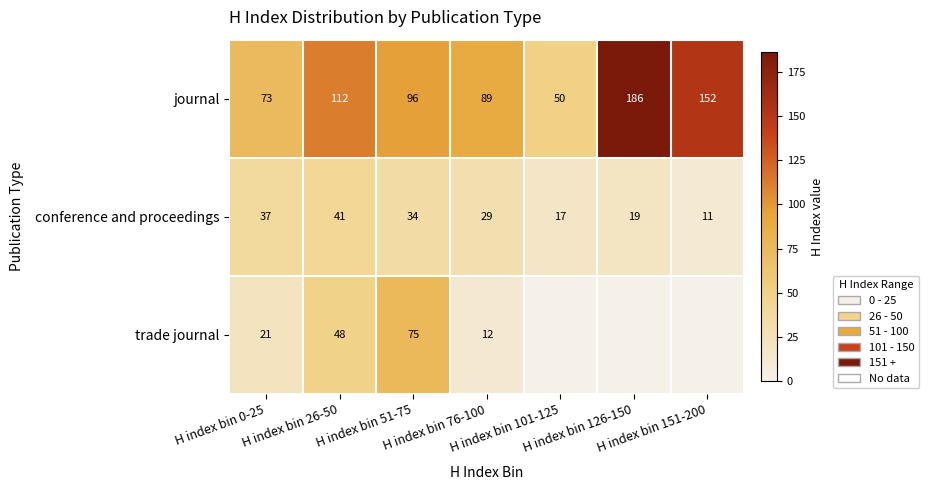

What is the difference between the maximum and second lowest values in the journal series?

113